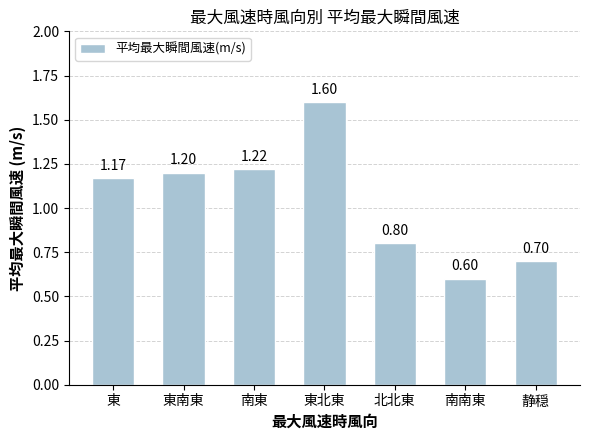

What position from the left is 南東?

3